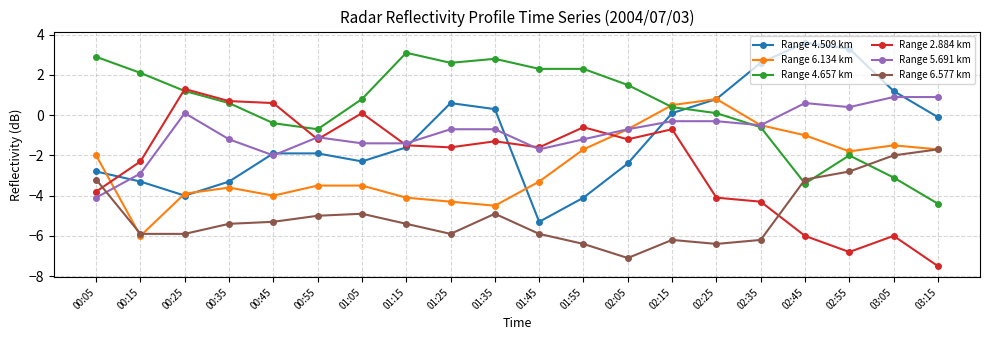

True or false: Range 2.884 km and Range 4.509 km cross at least once.

True